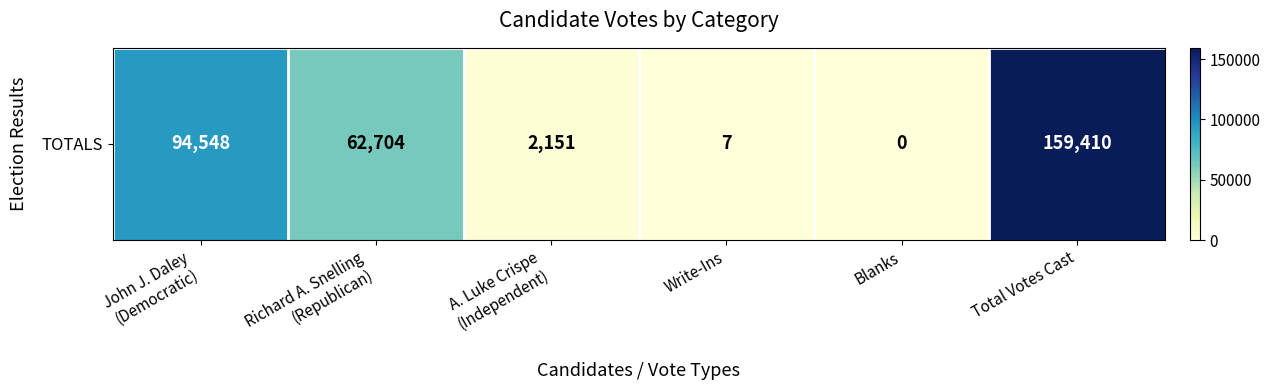

Reading left to right, what are all the values shown in this chart?

John J. Daley
(Democratic)=94548	Richard A. Snelling
(Republican)=62704	A. Luke Crispe
(Independent)=2151	Write-Ins=7	Blanks=0	Total Votes Cast=159410